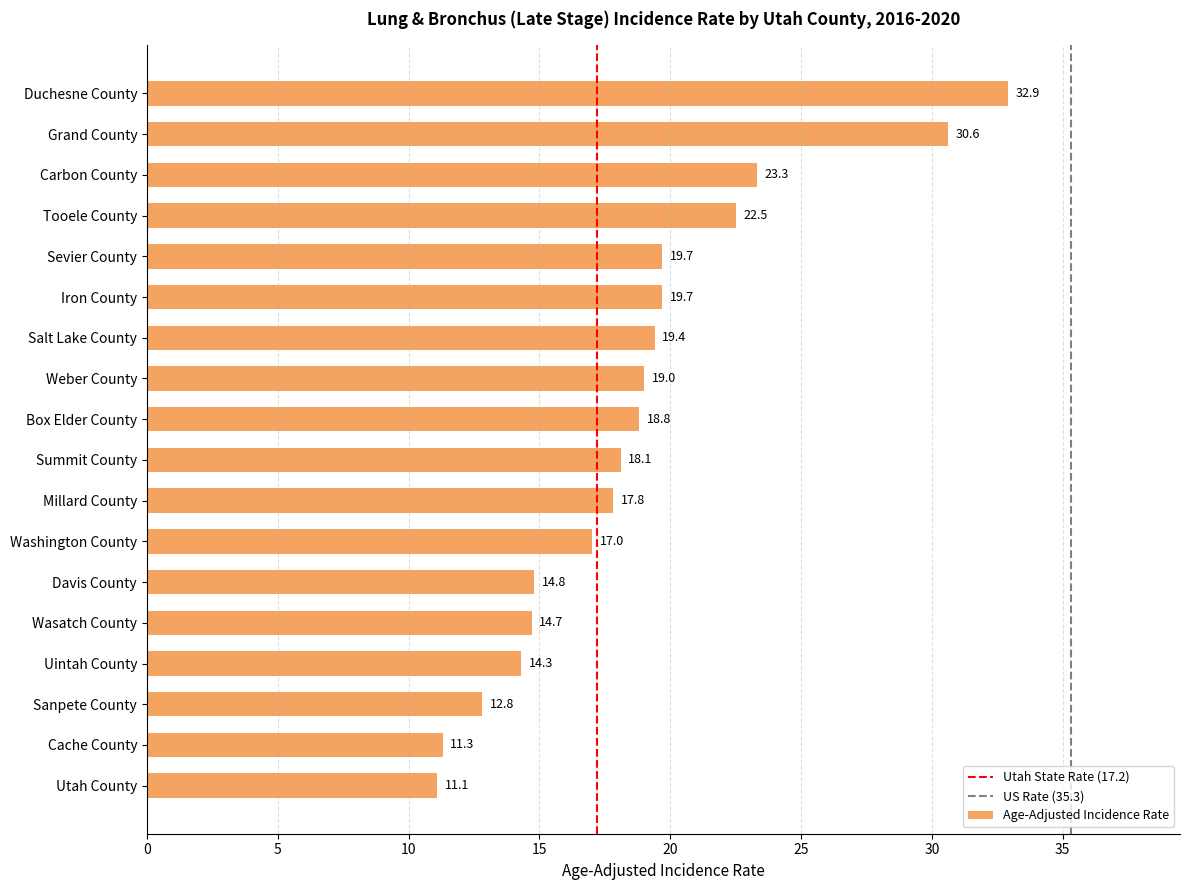

Which label corresponds to the smallest value in the chart?

Utah County